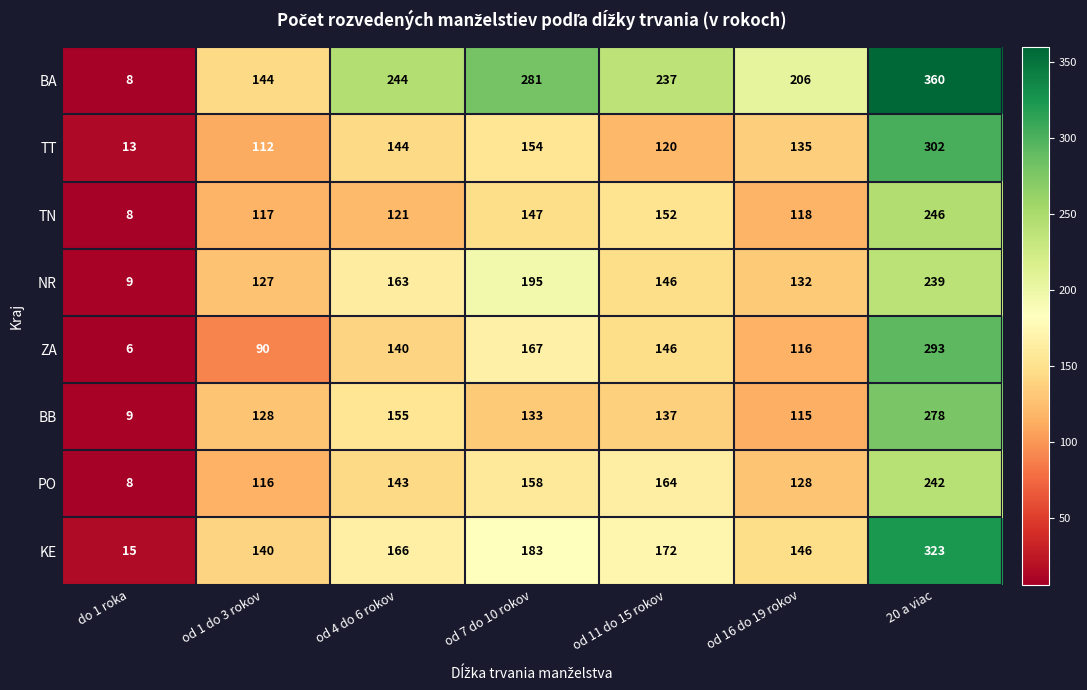

What is the total value across all series at 20 a viac?

2283